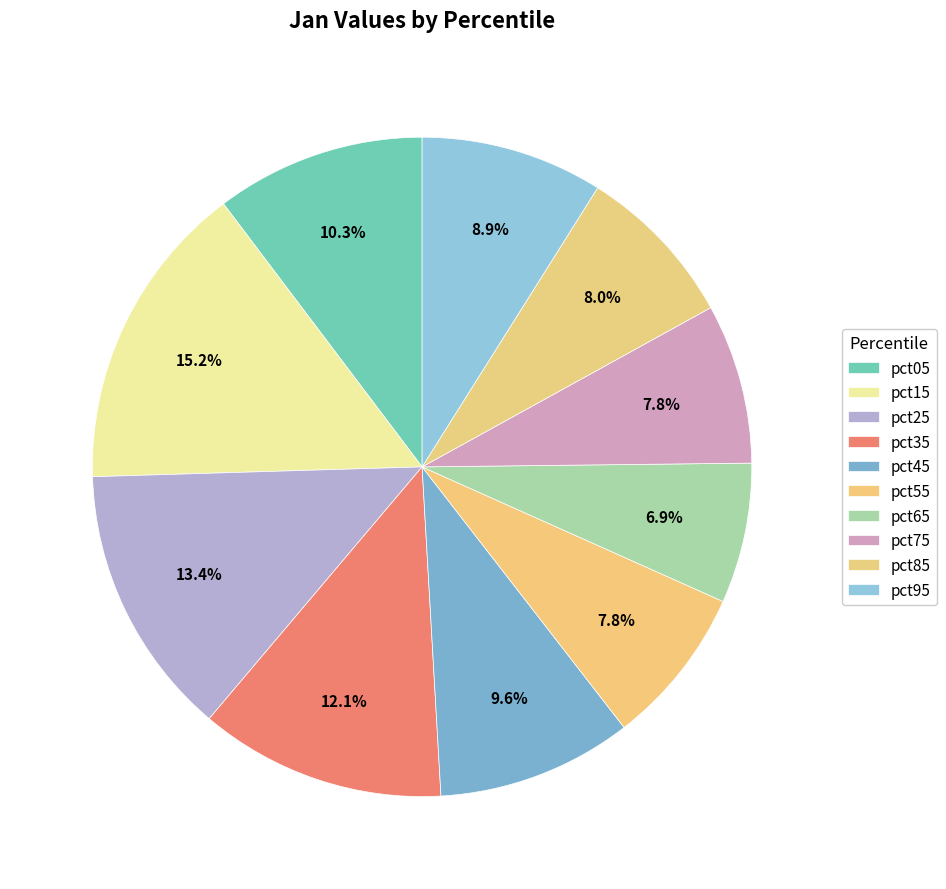

To the nearest percent, what percentage of the pie is pct45?

10%